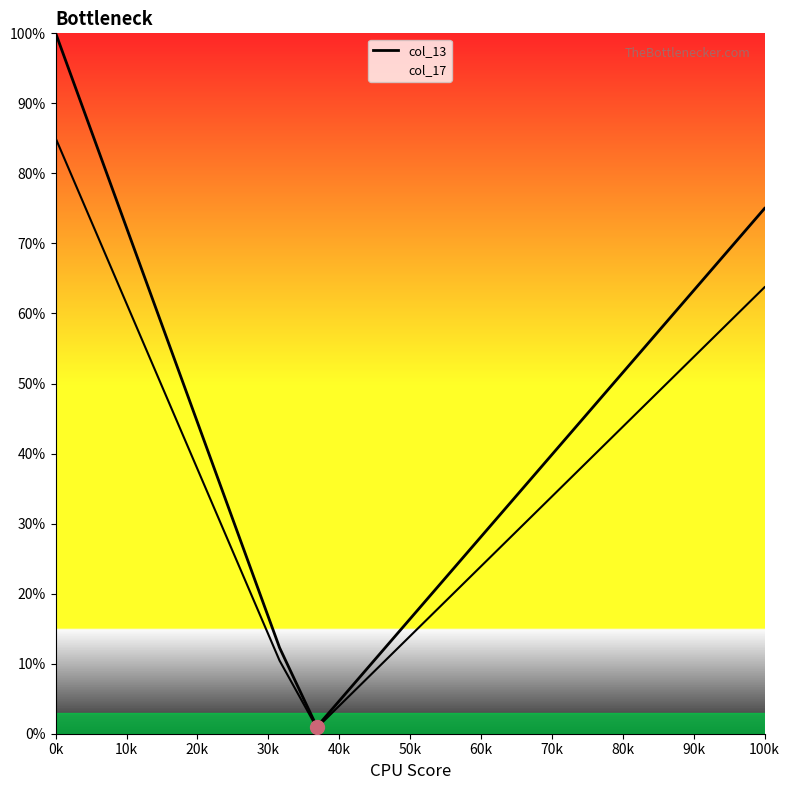

How many lines are shown in the chart?

2